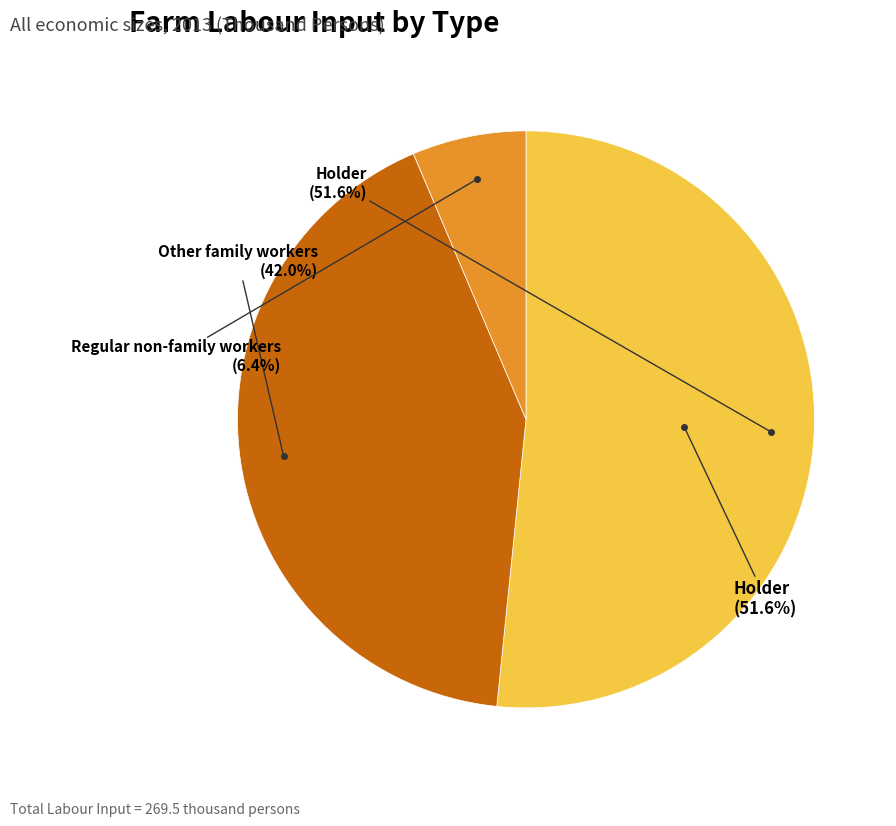

To the nearest percent, what portion does Other family workers represent?

42%